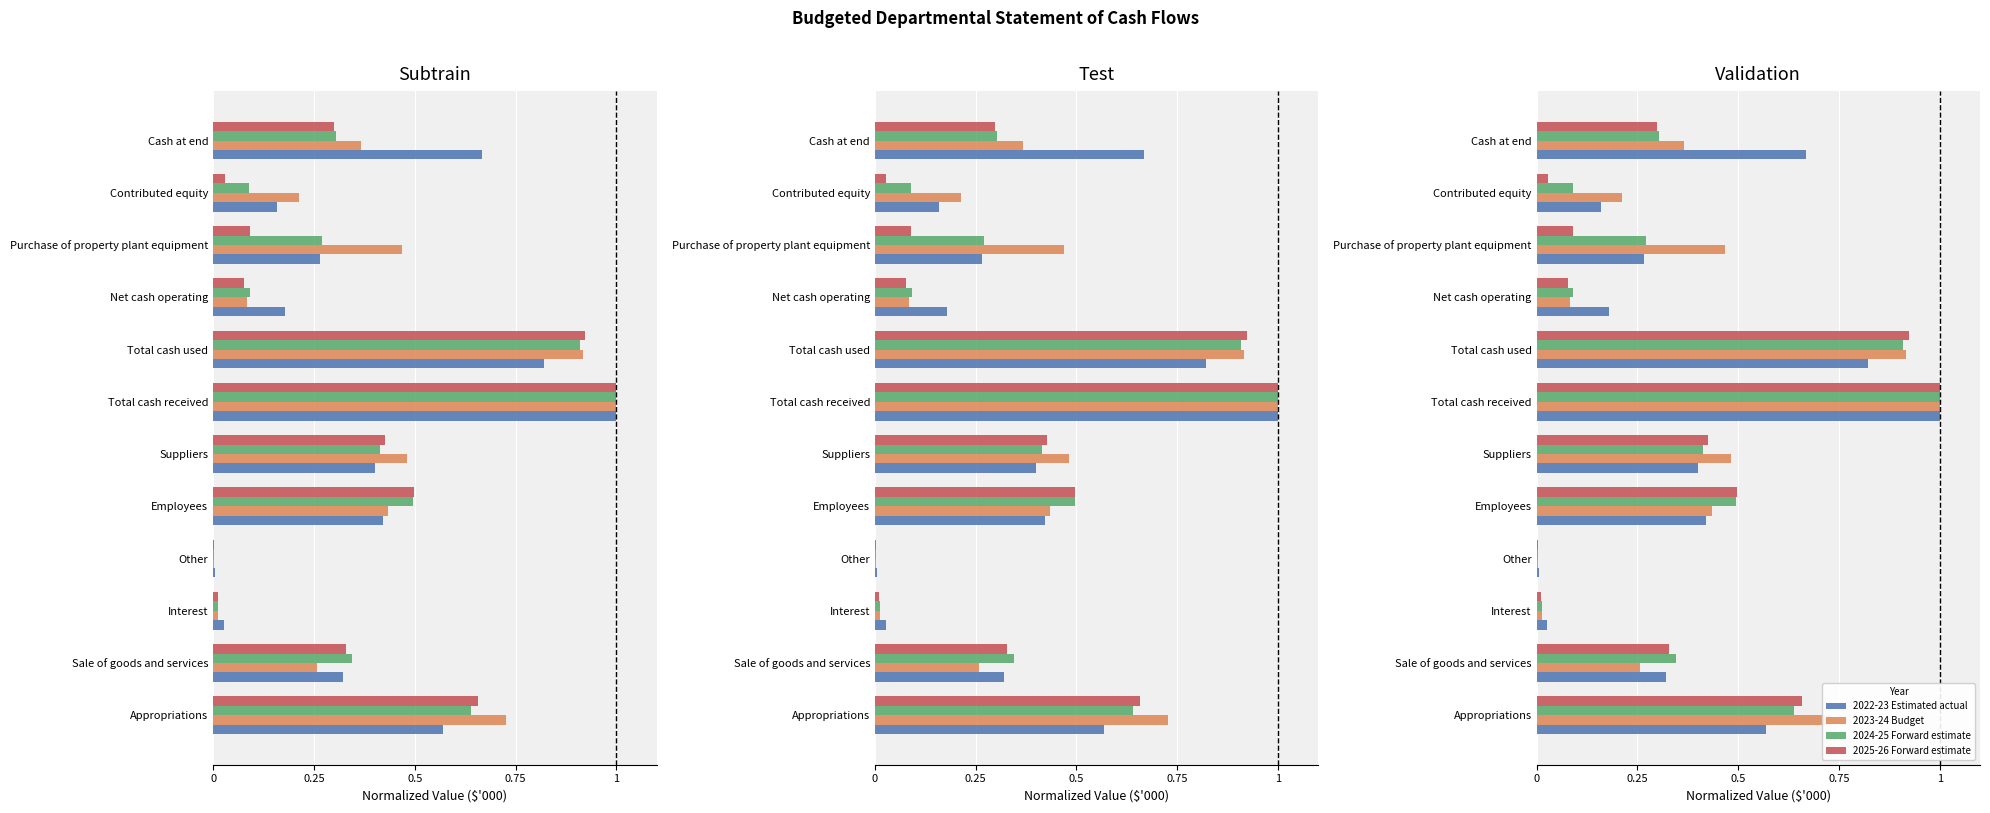

What is the difference between the highest and lowest values at Employees?

0.1